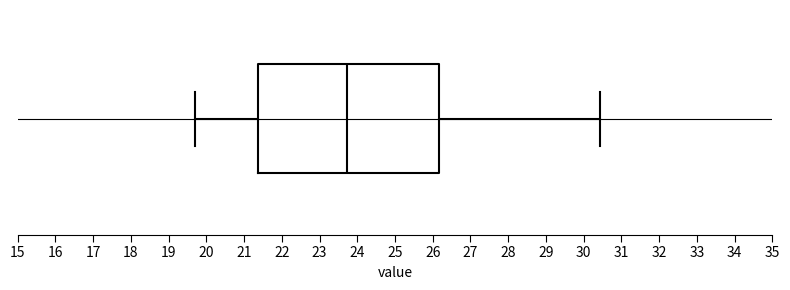

Transcribe this box plot: give where the median line is, the range the box spans, and where the two whiskers end, as read against the x-axis. The values are not printed on the chart, so give them approximately, as read against the axis.

median 23.7, box 21.4 to 26.2, whiskers 19.7 to 30.4